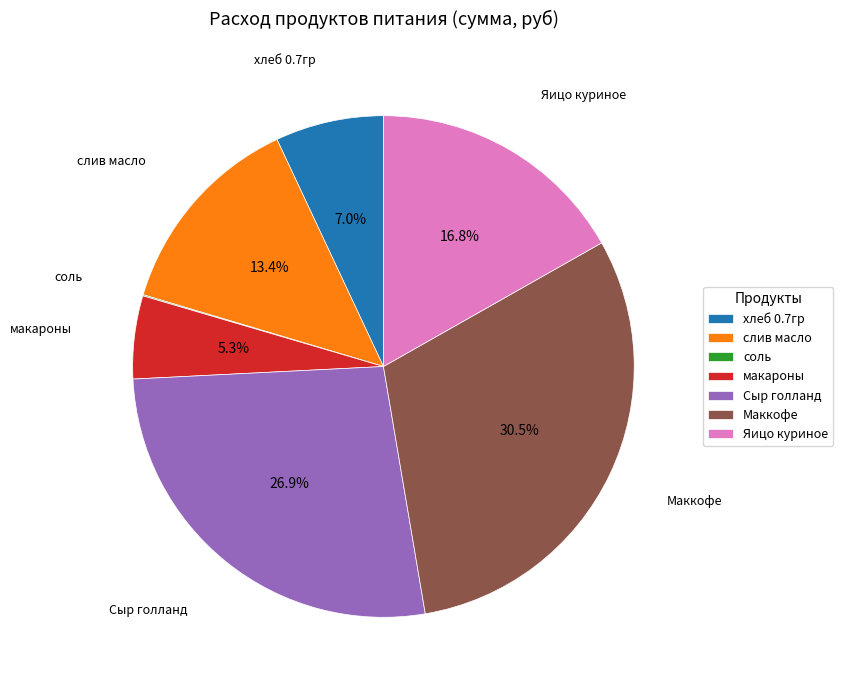

Approximately how many times larger is the value at Сыр голланд compared to Маккофе?

0.9